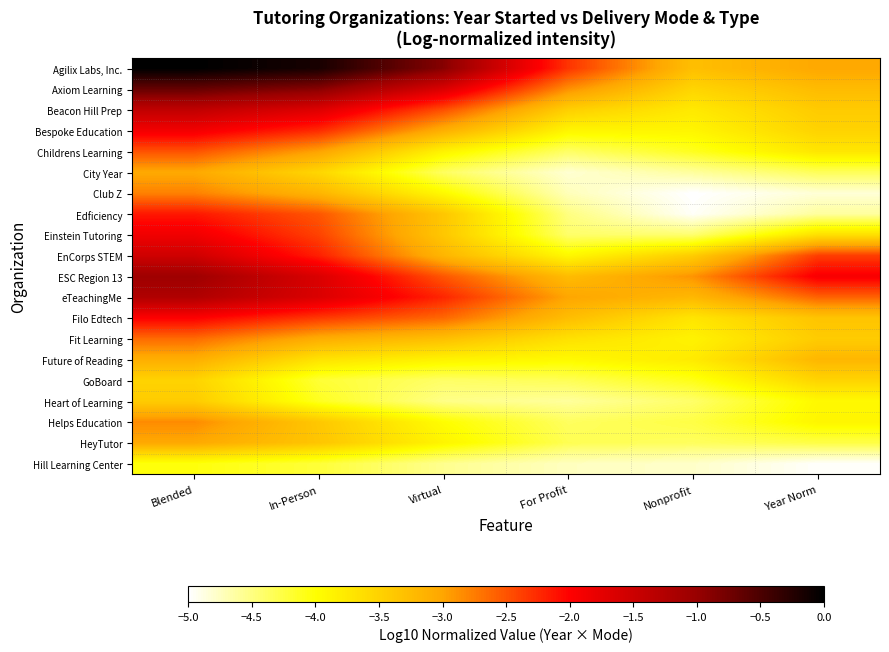

Reading left to right, what are all the values shown in this chart?

Agilix Labs, Inc.: Blended=-0.0	In-Person=-0.2	Virtual=-0.9	For Profit=-2.3	Nonprofit=-3.3	Year Norm=-3.0
Axiom Learning: Blended=-0.7	In-Person=-0.9	Virtual=-1.7	For Profit=-2.9	Nonprofit=-3.5	Year Norm=-3.2
Beacon Hill Prep: Blended=-1.4	In-Person=-1.7	Virtual=-2.5	For Profit=-3.5	Nonprofit=-3.8	Year Norm=-3.4
Bespoke Education: Blended=-1.9	In-Person=-2.3	Virtual=-3.1	For Profit=-3.9	Nonprofit=-3.9	Year Norm=-3.5
Childrens Learning: Blended=-2.5	In-Person=-3.0	Virtual=-3.9	For Profit=-4.4	Nonprofit=-4.1	Year Norm=-3.7
City Year: Blended=-3.0	In-Person=-3.5	Virtual=-4.4	For Profit=-4.8	Nonprofit=-4.6	Year Norm=-4.3
Club Z: Blended=-2.8	In-Person=-3.2	Virtual=-3.9	For Profit=-4.7	Nonprofit=-5.0	Year Norm=-4.8
Edficiency: Blended=-2.1	In-Person=-2.5	Virtual=-3.4	For Profit=-4.5	Nonprofit=-5.0	Year Norm=-4.6
Einstein Tutoring: Blended=-1.9	In-Person=-2.4	Virtual=-3.4	For Profit=-4.4	Nonprofit=-4.4	Year Norm=-3.7
EnCorps STEM: Blended=-1.5	In-Person=-2.2	Virtual=-3.2	For Profit=-3.9	Nonprofit=-3.4	Year Norm=-2.4
ESC Region 13: Blended=-1.1	In-Person=-1.6	Virtual=-2.5	For Profit=-3.2	Nonprofit=-2.9	Year Norm=-1.9
eTeachingMe: Blended=-1.2	In-Person=-1.6	Virtual=-2.2	For Profit=-3.0	Nonprofit=-3.2	Year Norm=-2.6
Filo Edtech: Blended=-2.0	In-Person=-2.3	Virtual=-2.6	For Profit=-3.3	Nonprofit=-3.7	Year Norm=-3.3
Fit Learning: Blended=-2.6	In-Person=-3.1	Virtual=-3.3	For Profit=-3.7	Nonprofit=-3.9	Year Norm=-3.4
Future of Reading: Blended=-3.1	In-Person=-3.7	Virtual=-3.9	For Profit=-3.9	Nonprofit=-3.8	Year Norm=-3.2
GoBoard: Blended=-3.5	In-Person=-4.2	Virtual=-4.4	For Profit=-4.3	Nonprofit=-4.1	Year Norm=-3.5
Heart of Learning: Blended=-3.4	In-Person=-4.1	Virtual=-4.5	For Profit=-4.6	Nonprofit=-4.4	Year Norm=-3.9
Helps Education: Blended=-2.8	In-Person=-3.4	Virtual=-4.0	For Profit=-4.4	Nonprofit=-4.3	Year Norm=-3.9
HeyTutor: Blended=-3.0	In-Person=-3.3	Virtual=-3.9	For Profit=-4.3	Nonprofit=-4.4	Year Norm=-4.3
Hill Learning Center: Blended=-4.0	In-Person=-4.2	Virtual=-4.6	For Profit=-4.7	Nonprofit=-4.8	Year Norm=-5.0